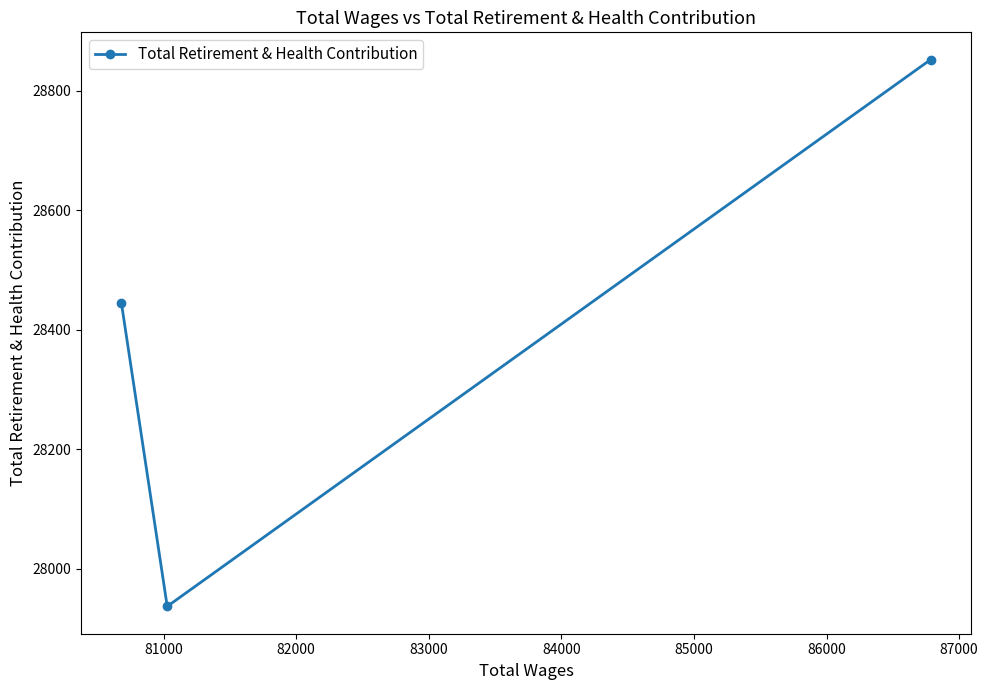

Reading right to left, list all the values displayed in this chart.

28852	27937	28444